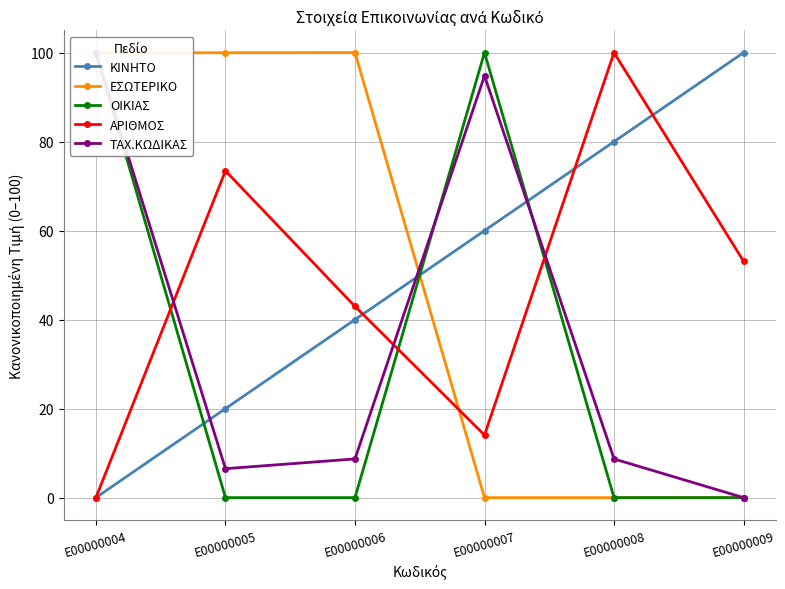

How many values in ΟΙΚΙΑΣ are above zero?

5